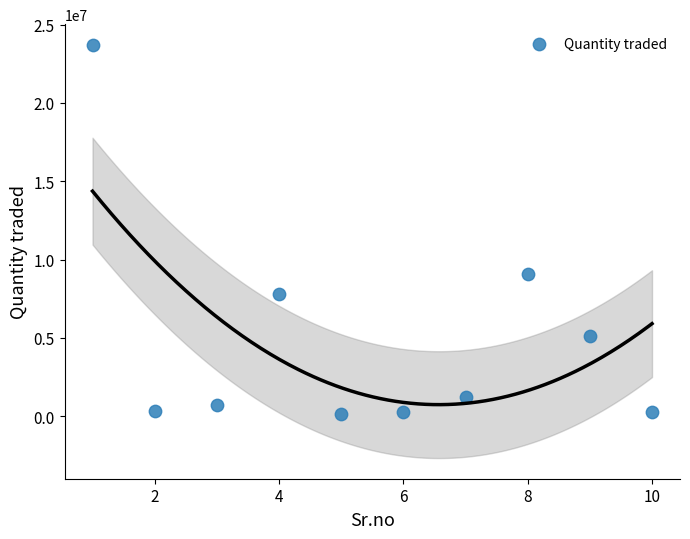

What Y value in the scatter plot is closest to 11924500?

9110000